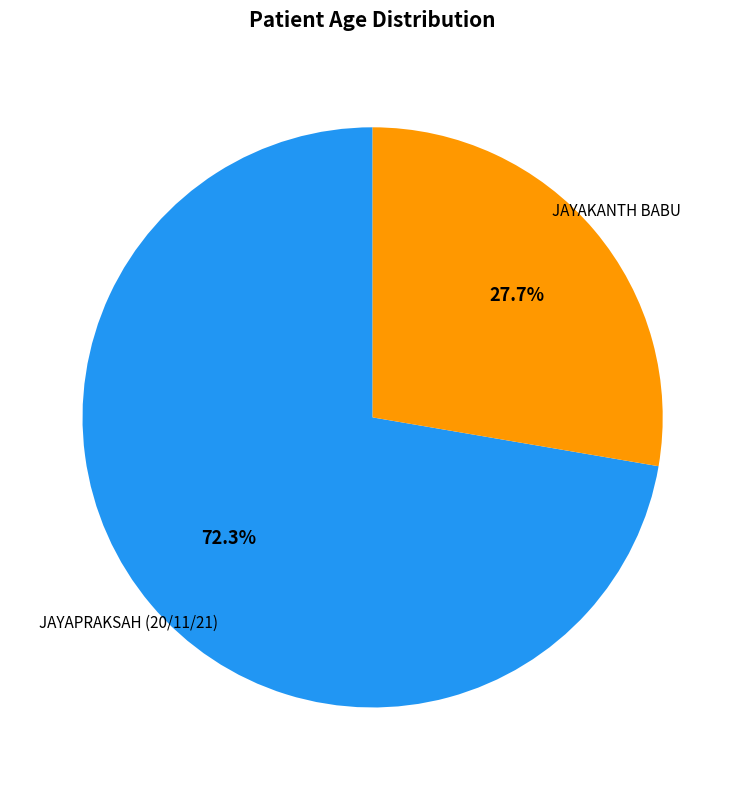

How many slices are in this pie chart?

2